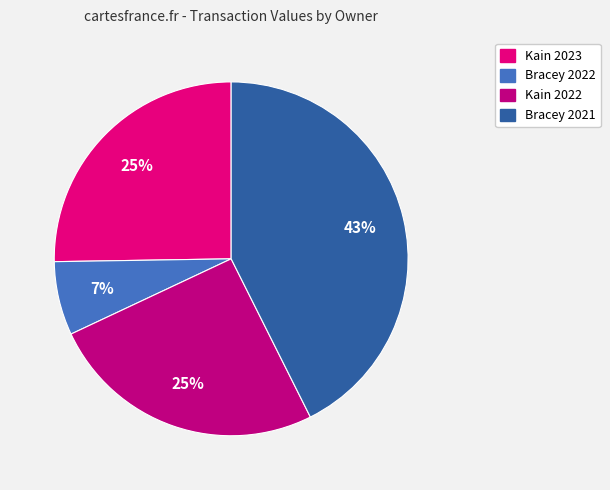

Does any single category account for the majority?

No